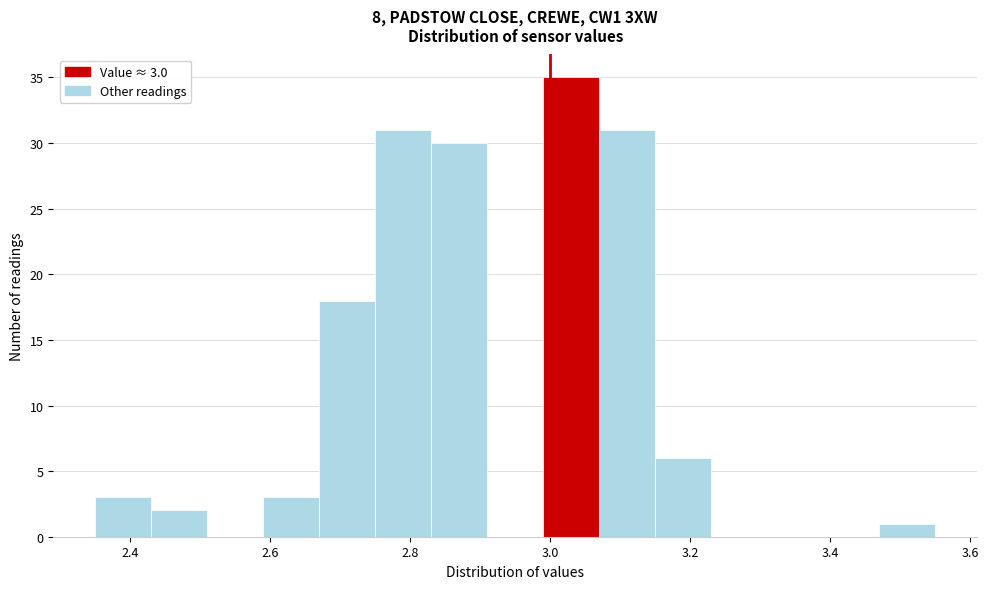

Which range on the x-axis has the tallest bar?

2.99 to 3.07